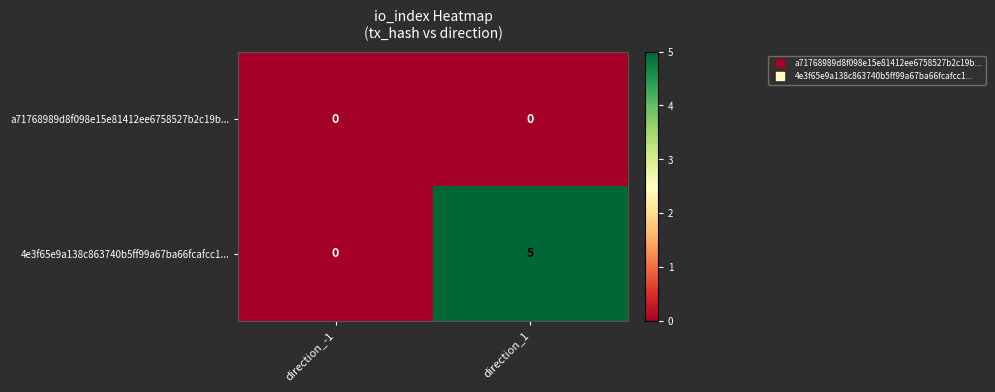

What is the sum of all 4e3f65e9a138c863740b5ff99a67ba66fcafcc1... values?

5